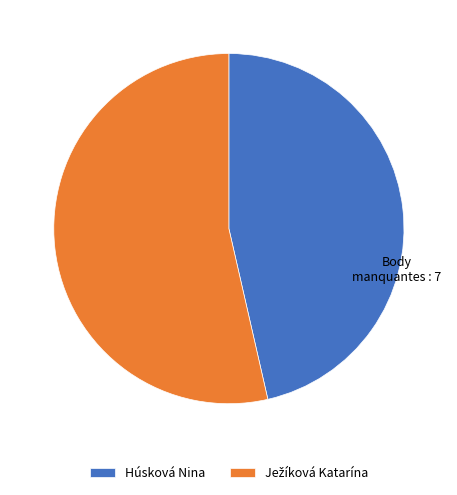

Count the number of slices in the pie.

2